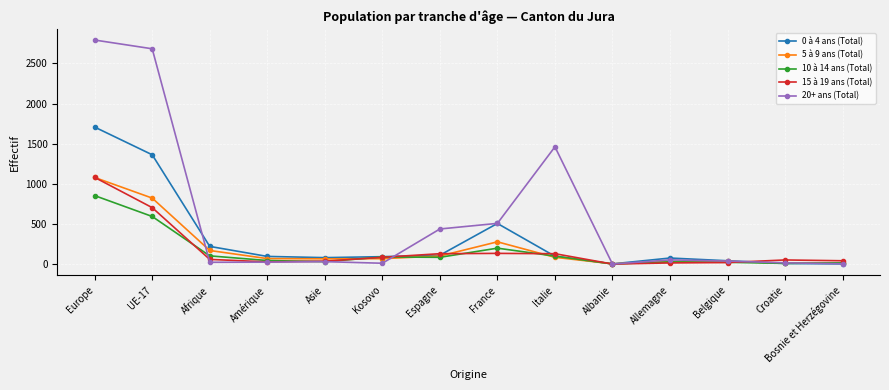

Between which two adjacent categories do 10 à 14 ans (Total) and 15 à 19 ans (Total) first intersect?

UE-17 and Afrique